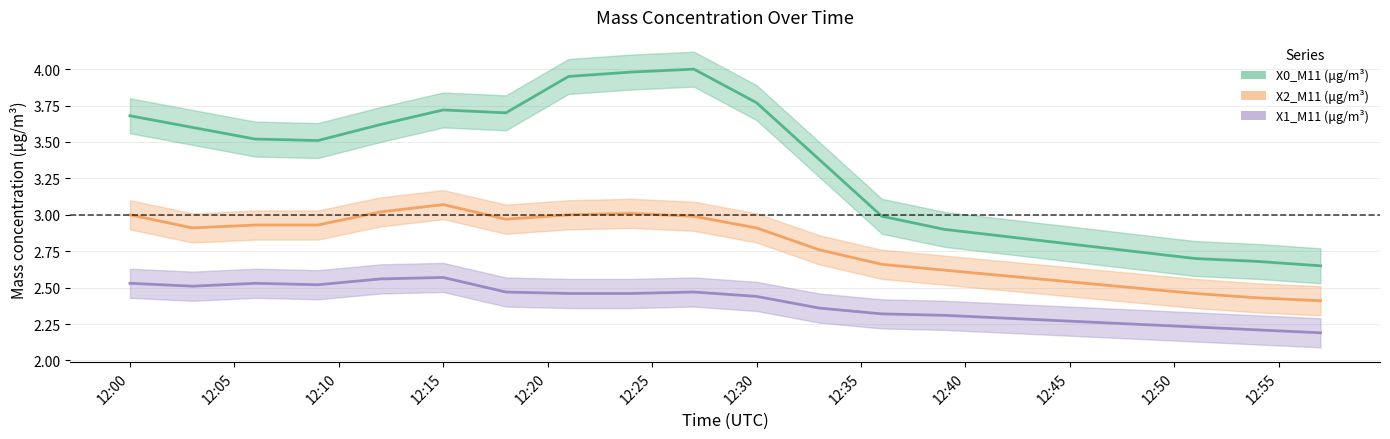

What is the value of the X1_M11 (μg/m³) point at the 5th from the left?

2.6